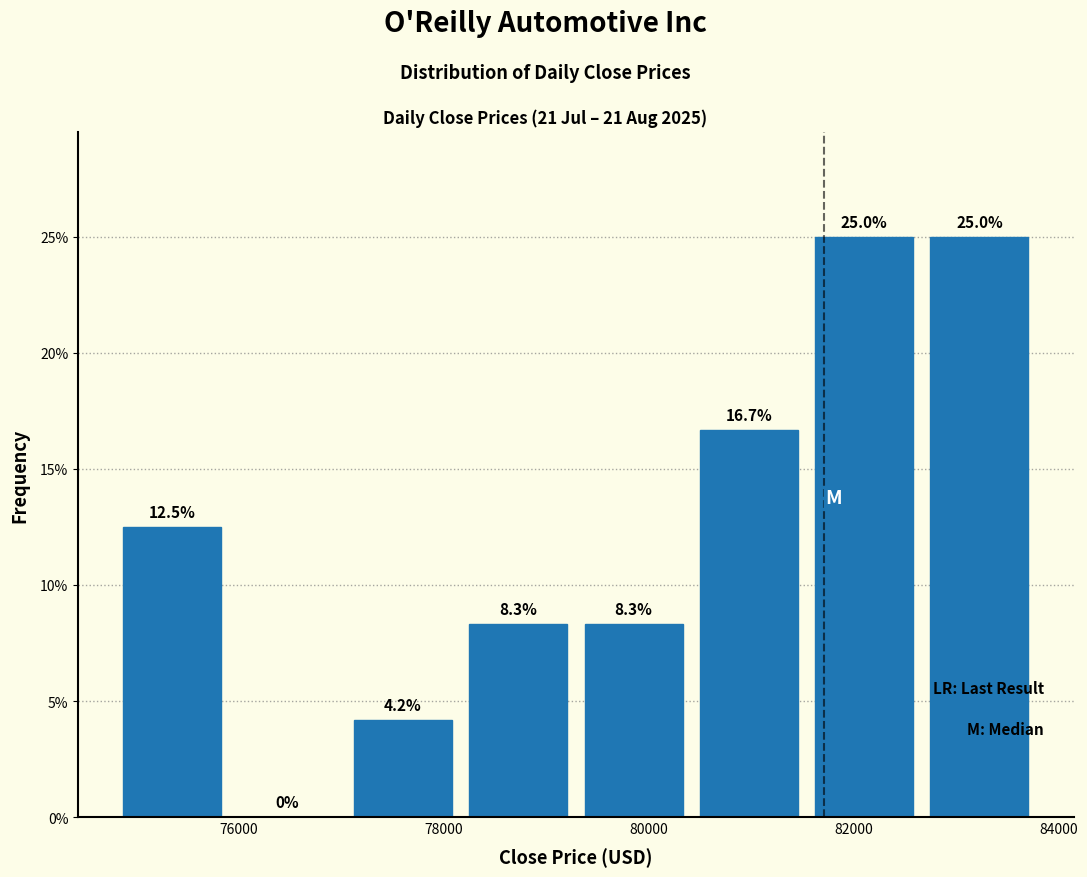

How tall is the bar that spans 77000 to 78200 on the x-axis? The bar edges are not printed on the chart, so give them approximately, as read against the axis.

4.2